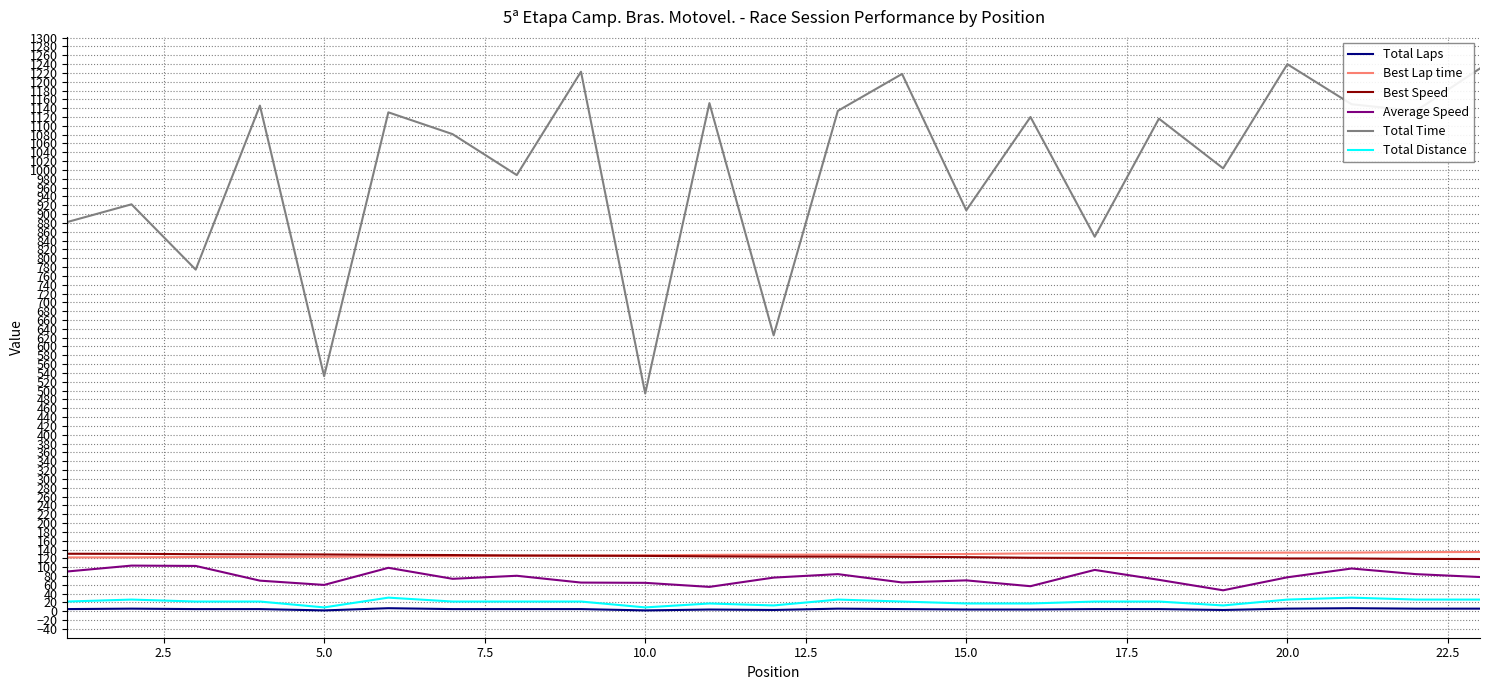

What is the smallest value displayed?

2.0